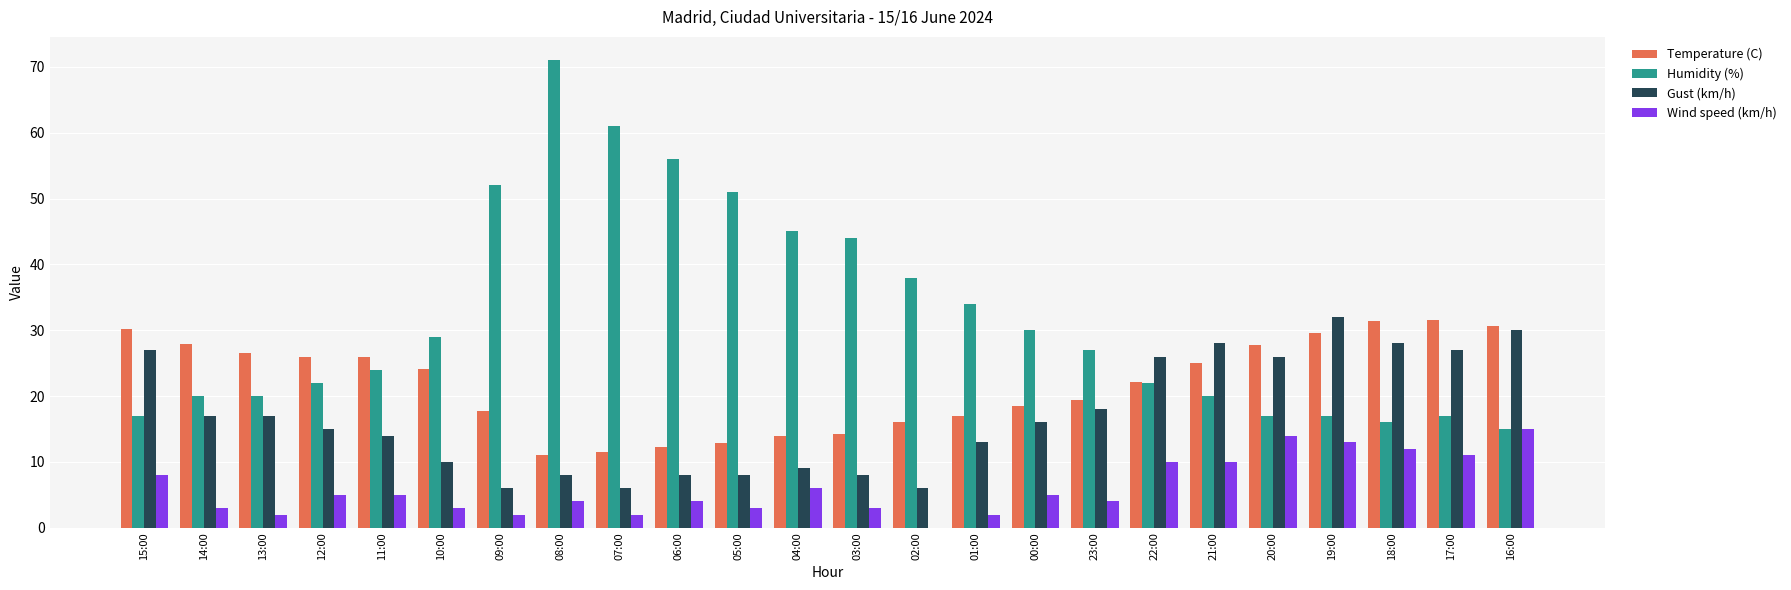

What is the sum of the Gust (km/h) values at 17:00 and 09:00?

33.0